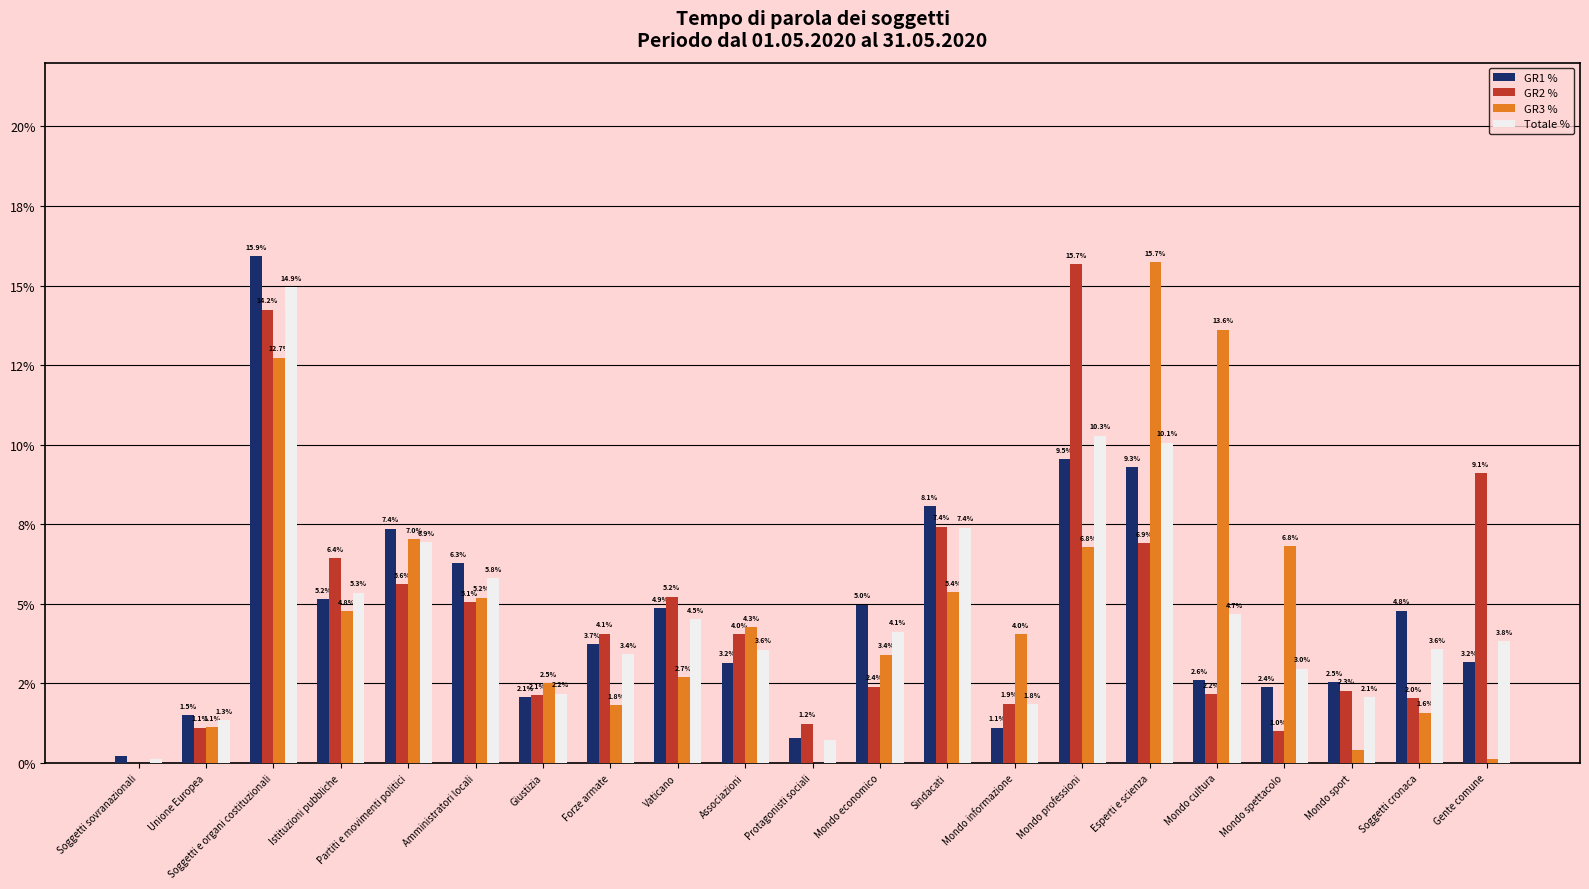

What are all the series names shown in the legend?

GR1 %, GR2 %, GR3 %, Totale %